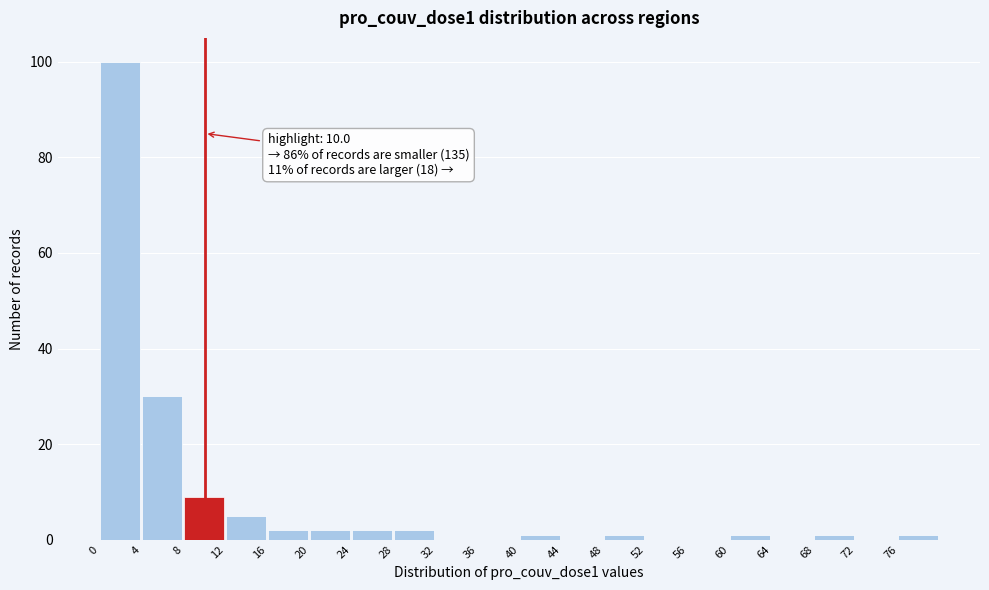

Which range on the x-axis has the tallest bar?

0 to 4